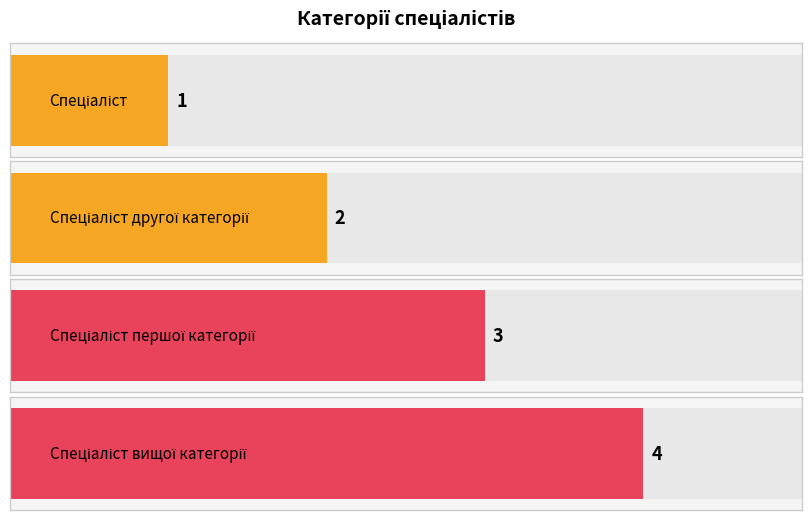

How many data points are above 3?

1